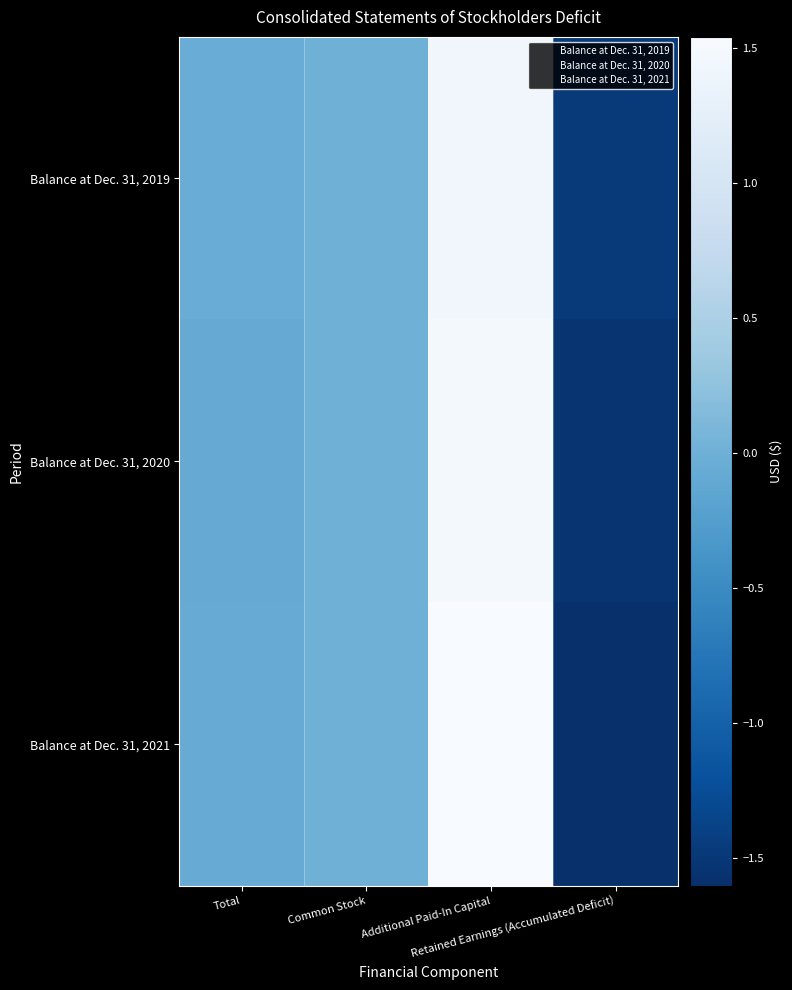

Which series has the largest total across all categories?

Balance at Dec. 31, 2021